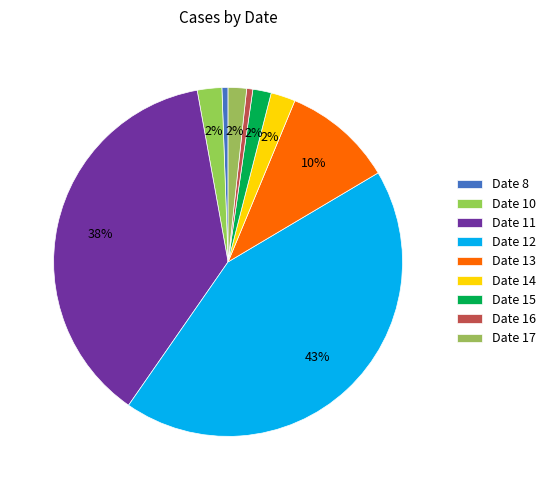

Count the number of slices in the pie.

9